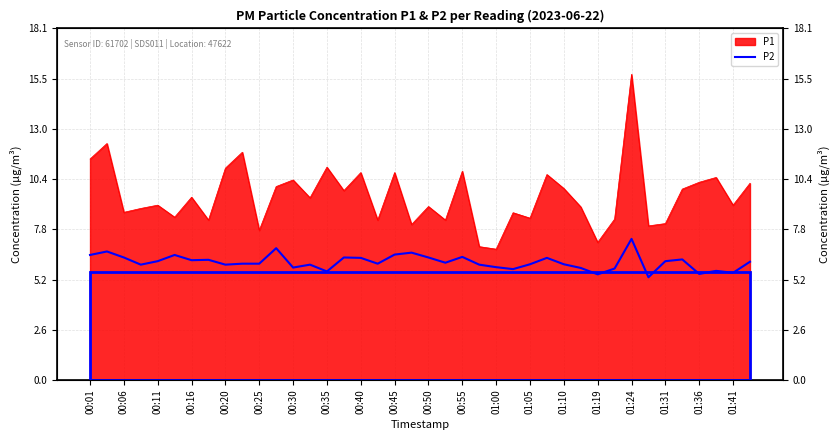

What is the value of the P2 point at the 28th from the left?

6.3